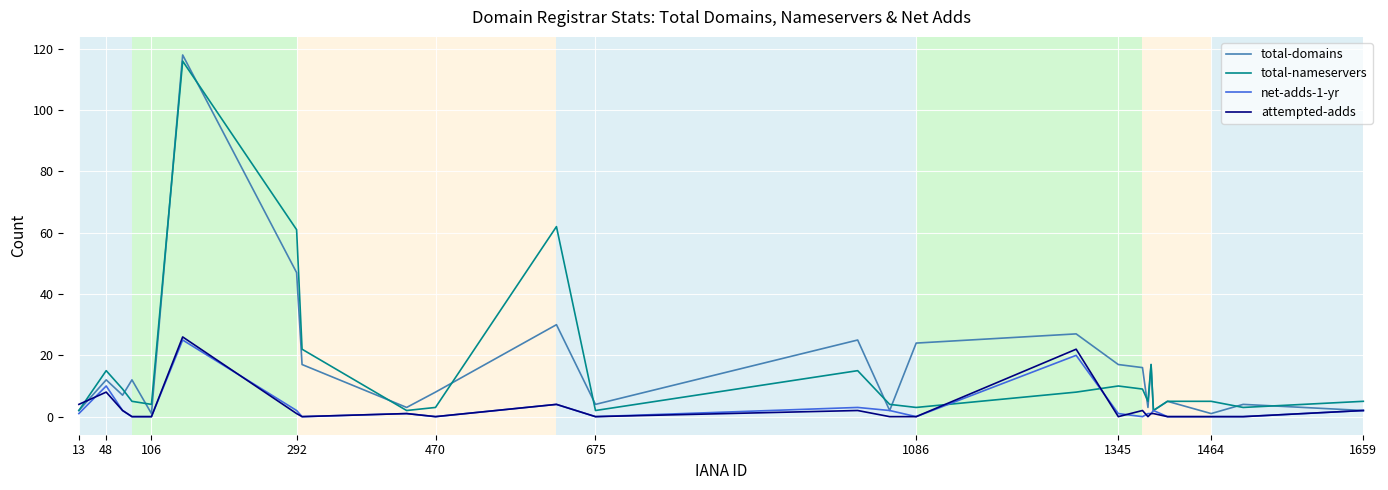

What is the maximum value for total-nameservers?

116